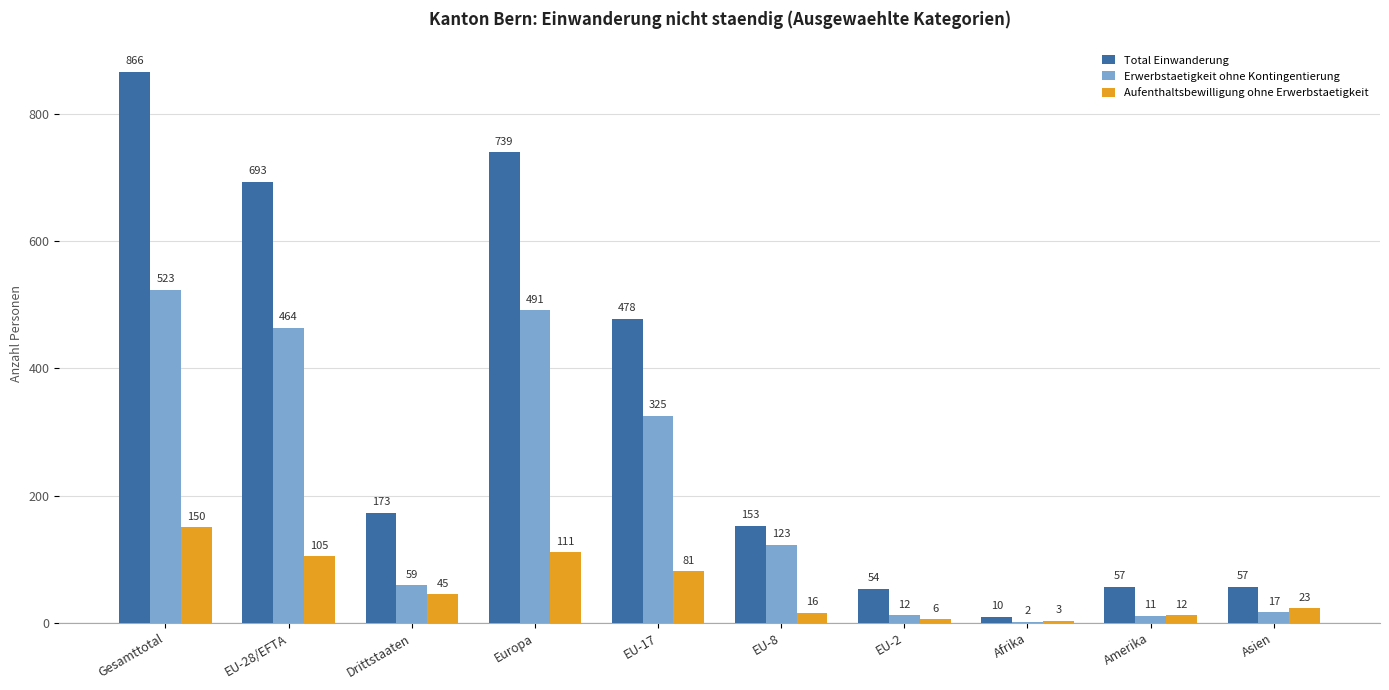

Are the bars grouped side by side (vs. stacked)?

Yes